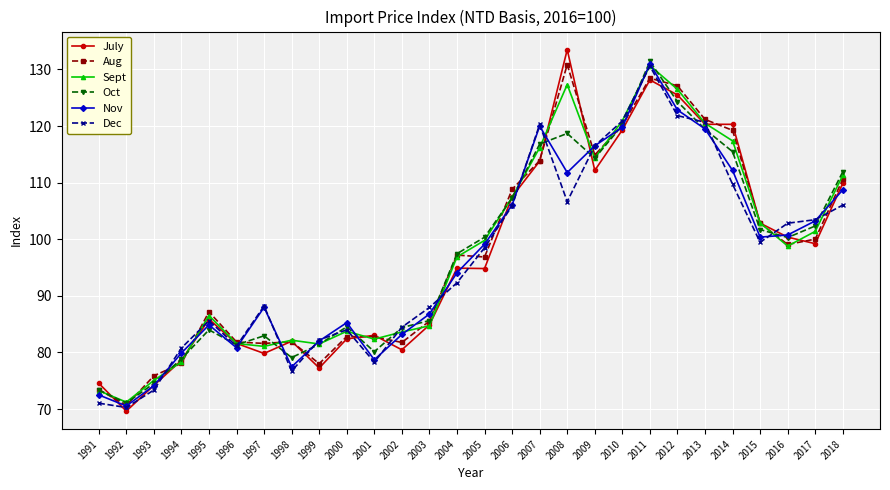

What are all the series names shown in the legend?

July, Aug, Sept, Oct, Nov, Dec